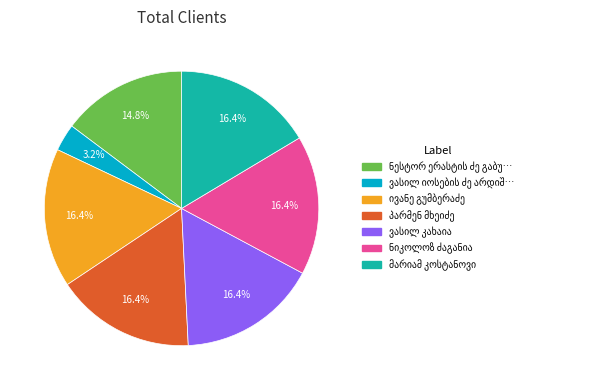

Is there a majority slice in this chart?

No